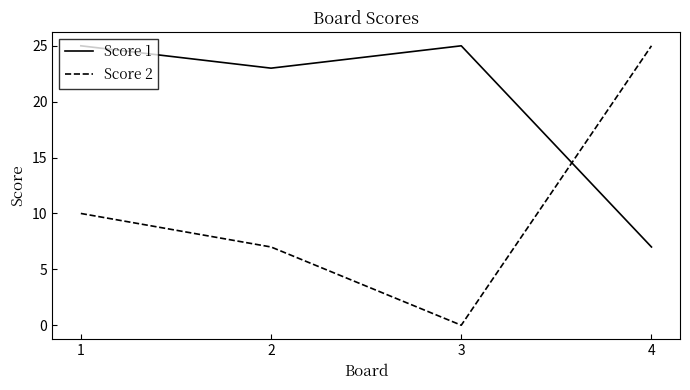

The Score 2 series shows 25 at 4. True or false?

True